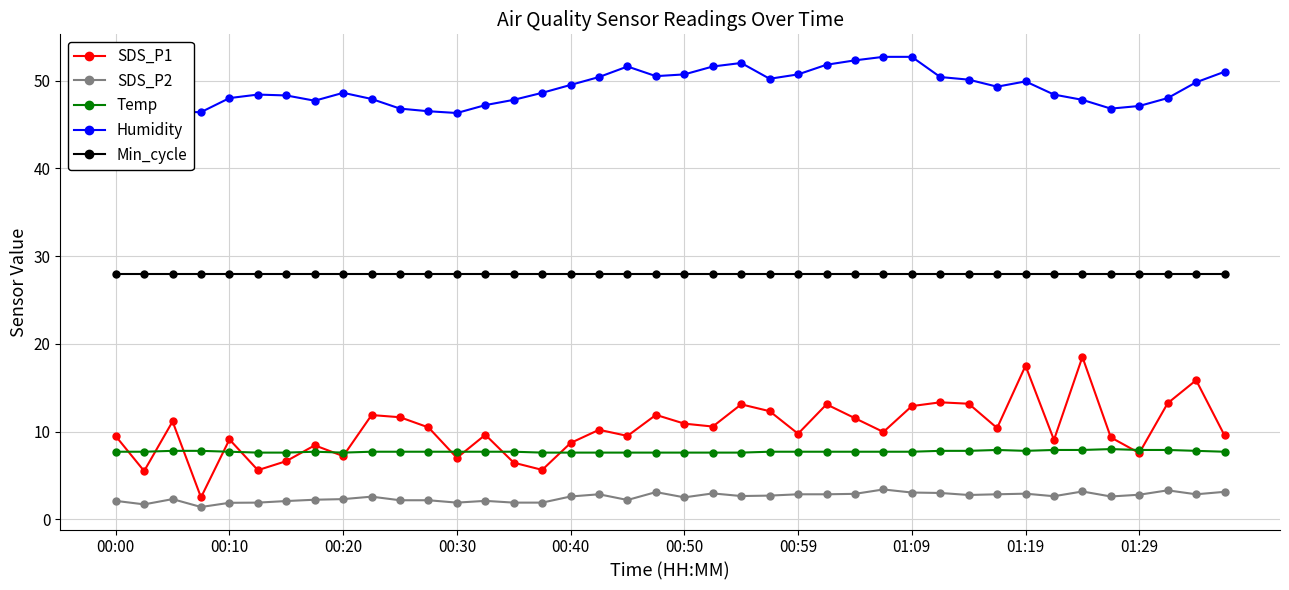

True or false: SDS_P1 and Humidity intersect in this chart.

False